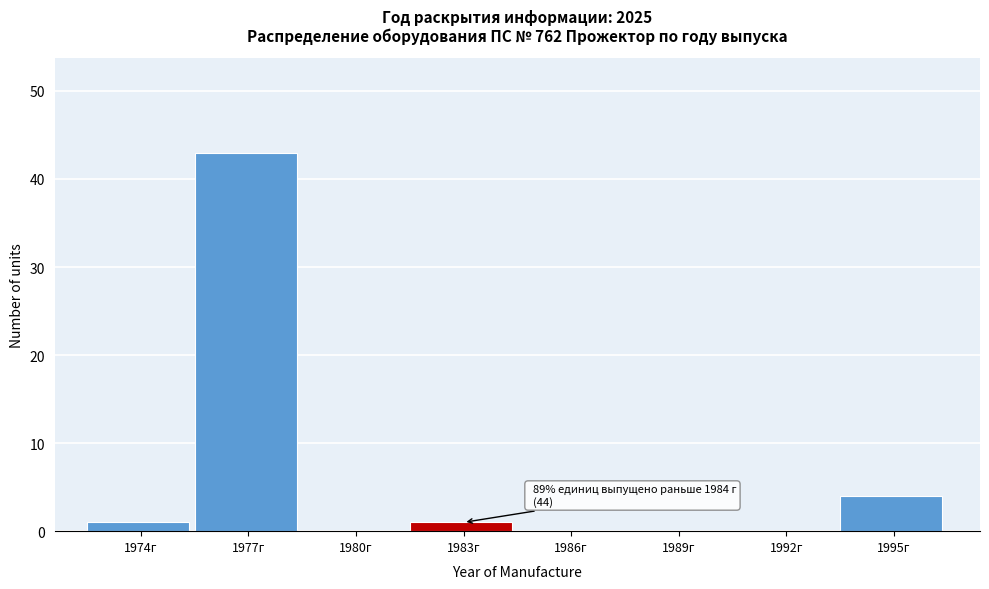

Reading right to left, transcribe all the data shown in this chart.

1995г=4	1992г=0	1989г=0	1986г=0	1983г=1	1980г=0	1977г=43	1974г=1